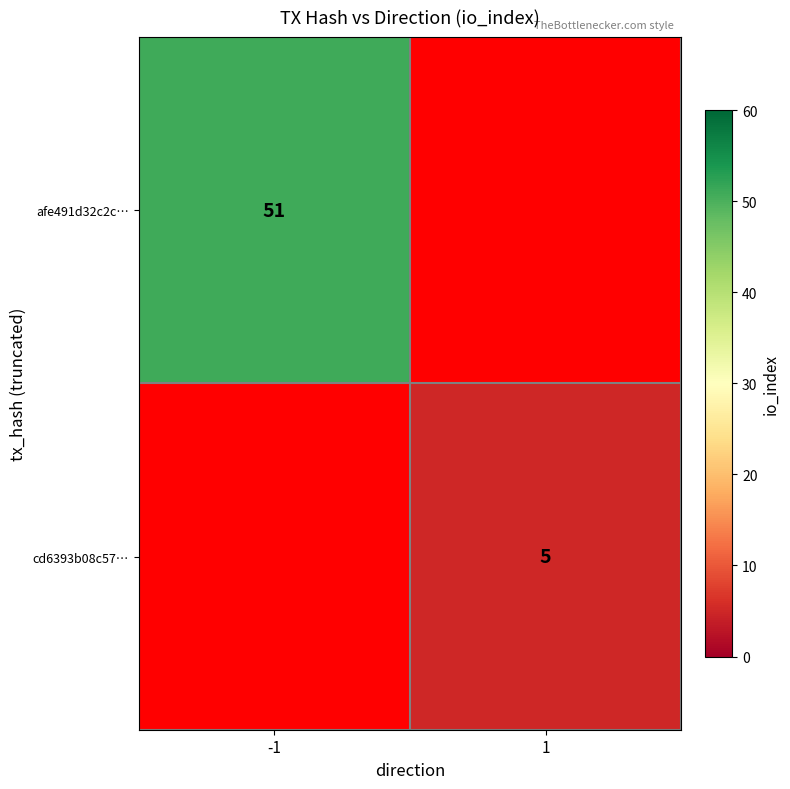

True or false: cd6393b08c57… has a value of 9 at 1.

False